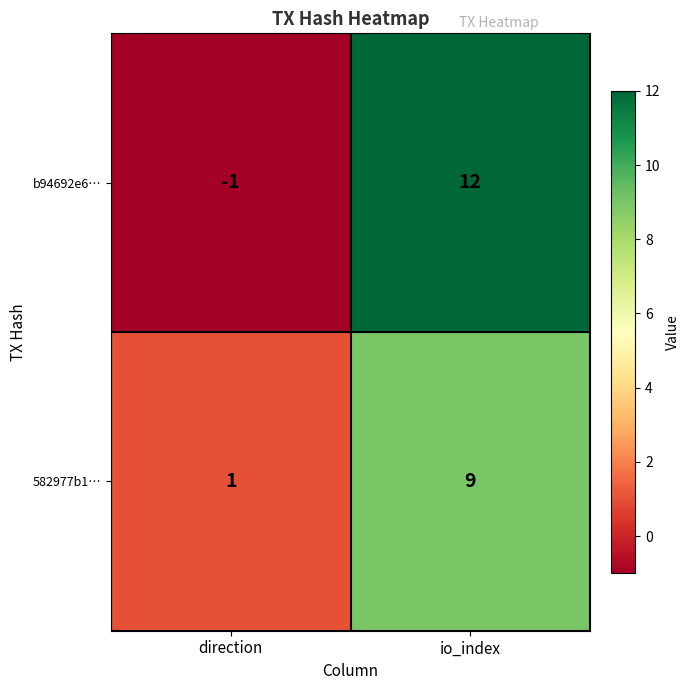

List the series in order of their peak value, highest first.

b94692e6…, 582977b1…